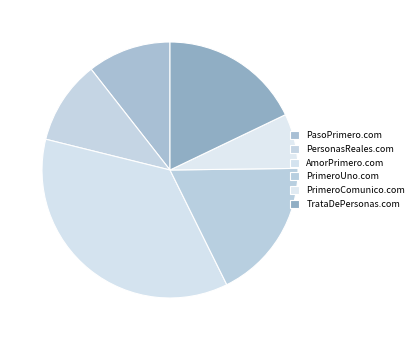

To the nearest percent, what is the combined percentage of PersonasReales.com and PrimeroUno.com?

28%